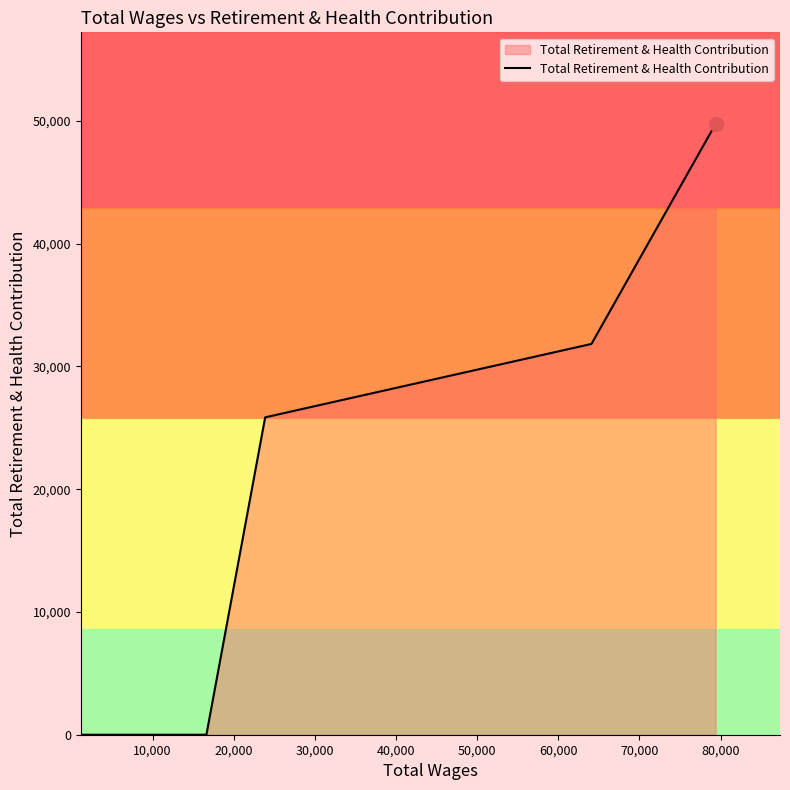

What is the difference between the maximum and minimum values?

49760